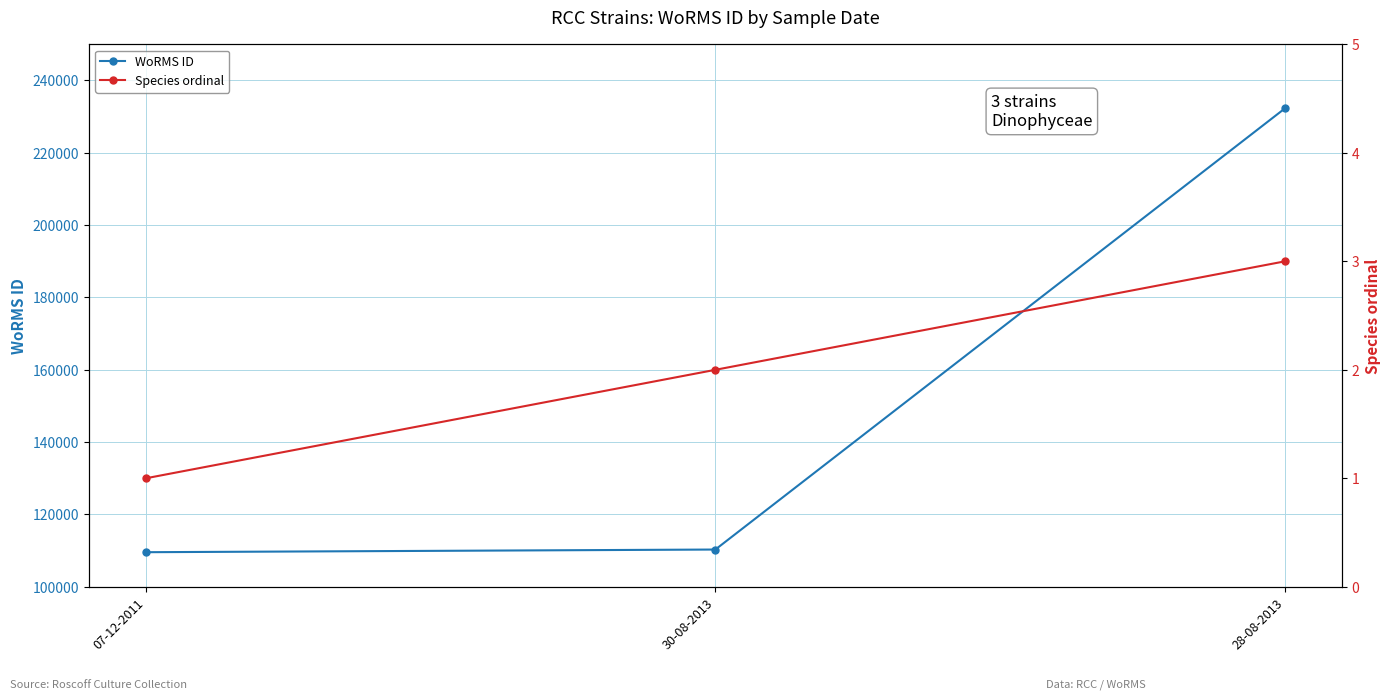

How many series are shown in this chart?

2